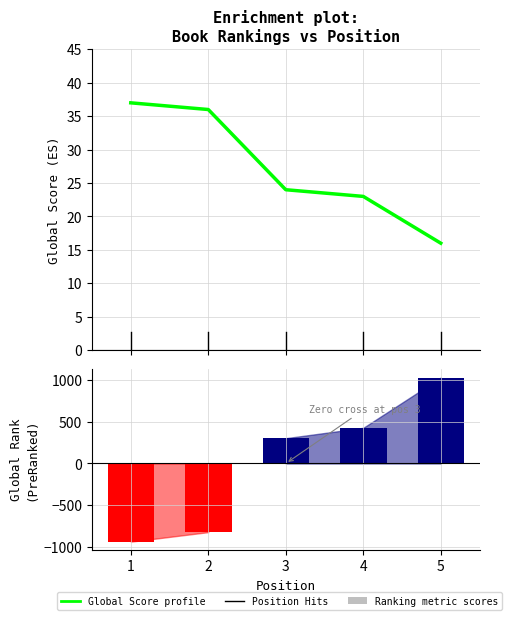

Is it true that Global Score equals 4.8 at 4?

False